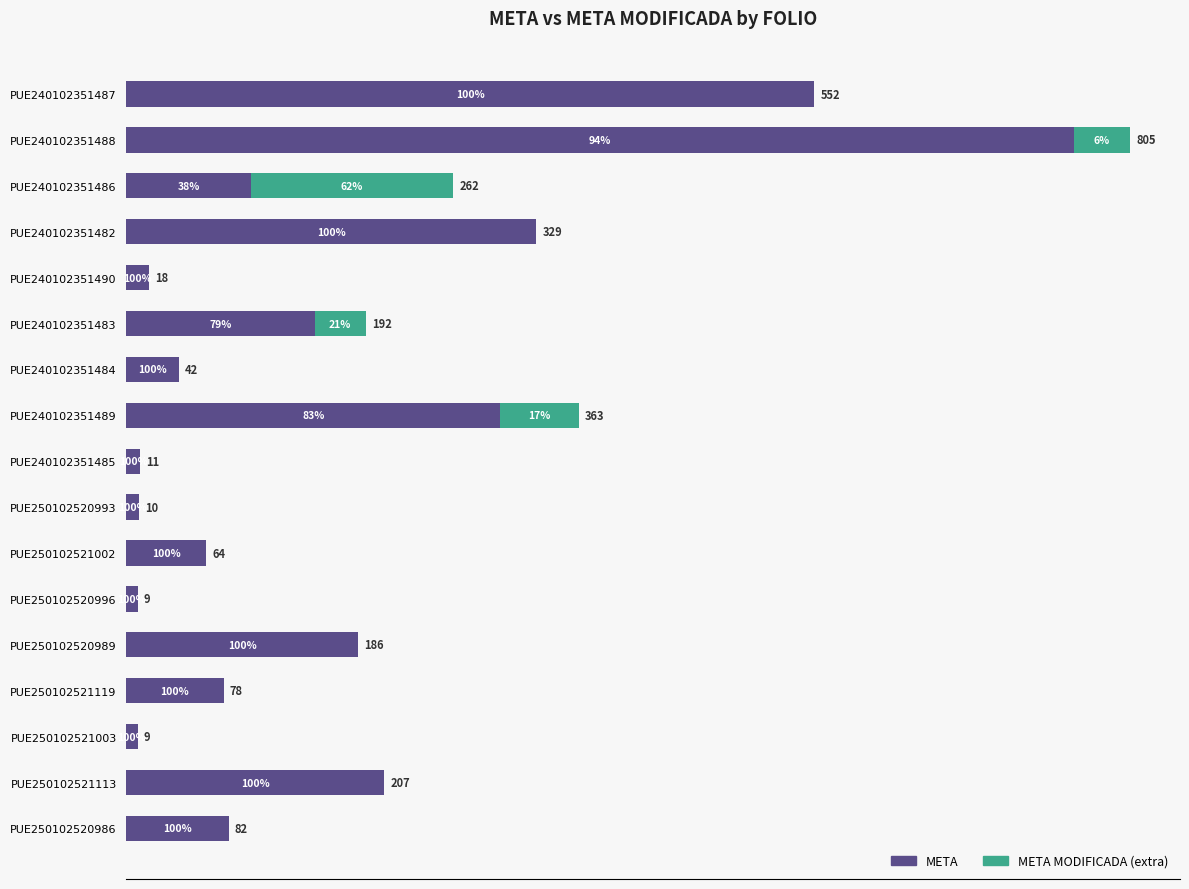

At which category is the sum across all series the highest?

PUE240102351488